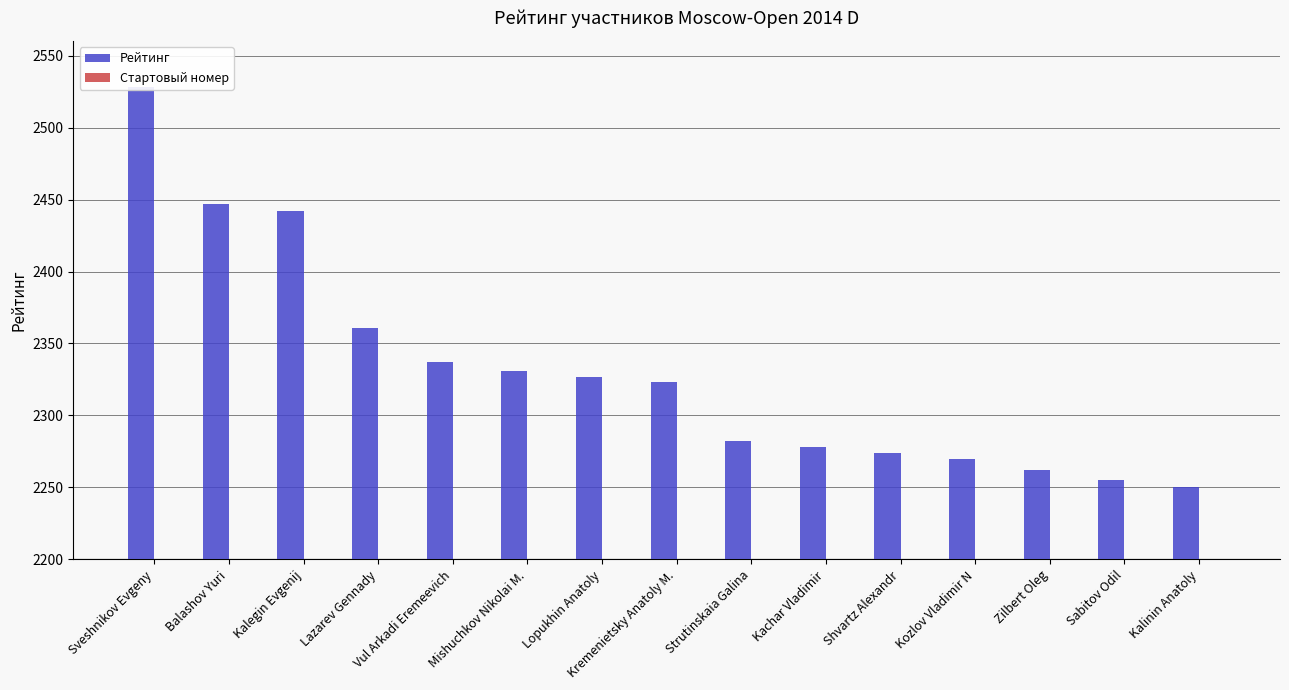

Between Lopukhin Anatoly and Kremenietsky Anatoly M., which is larger?

Lopukhin Anatoly